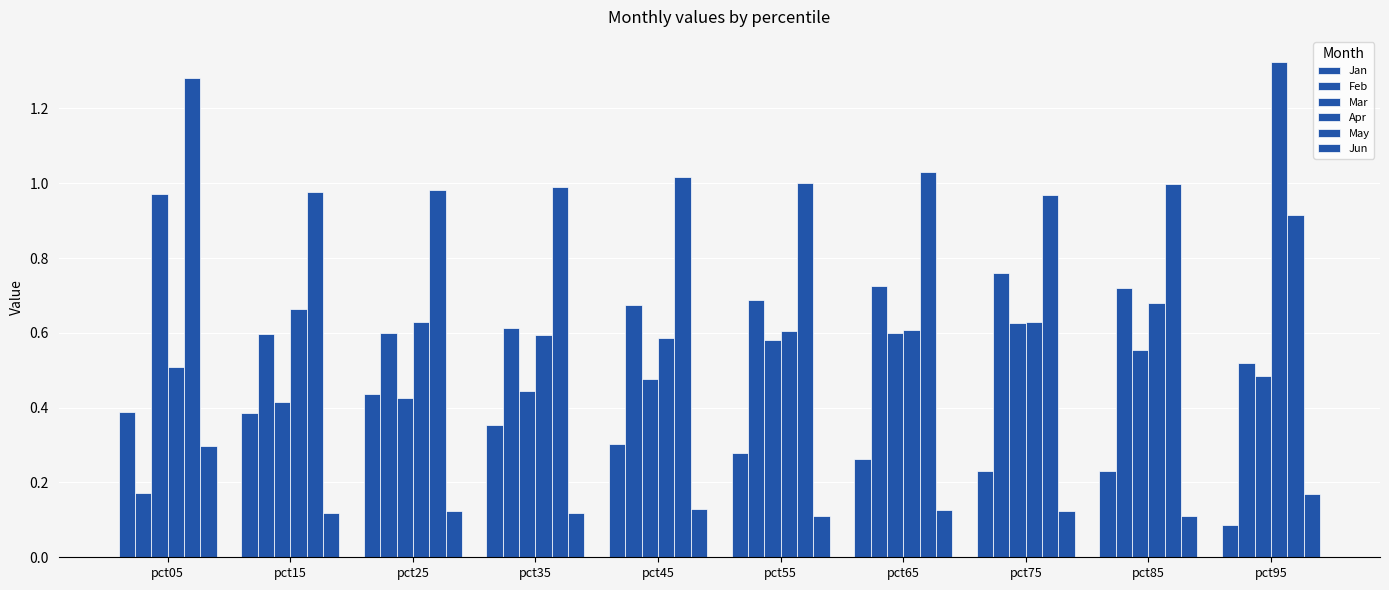

Count the number of data series in this chart.

6